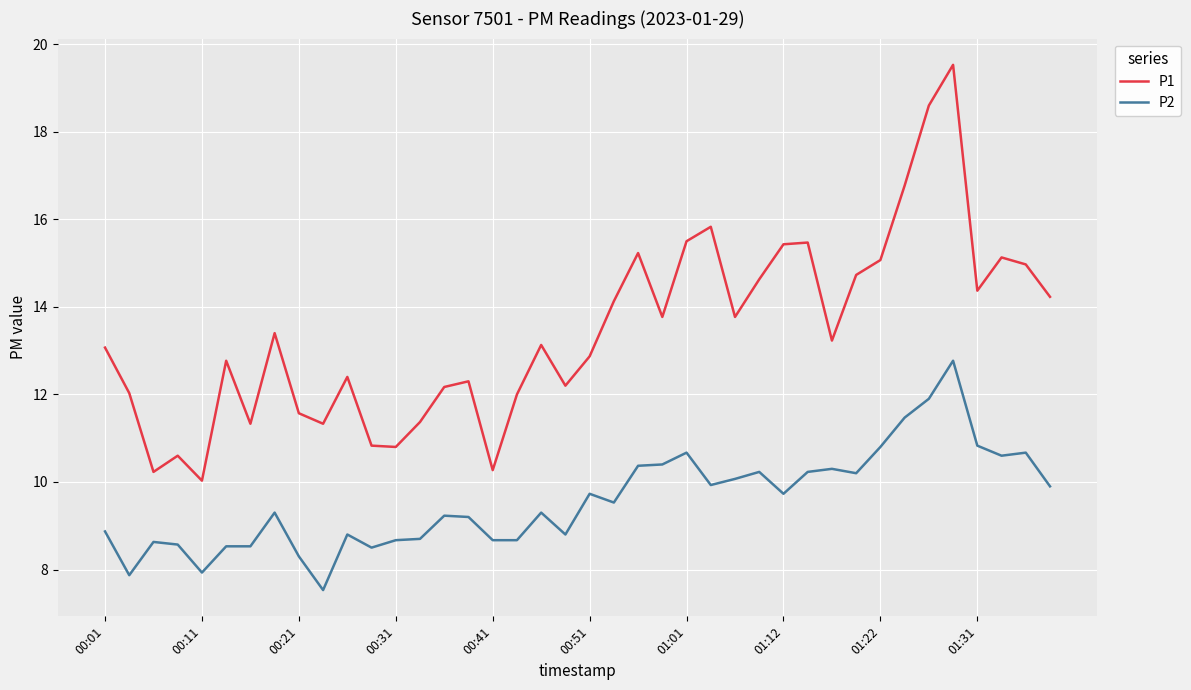

Is this an area chart (filled region under the line)?

No